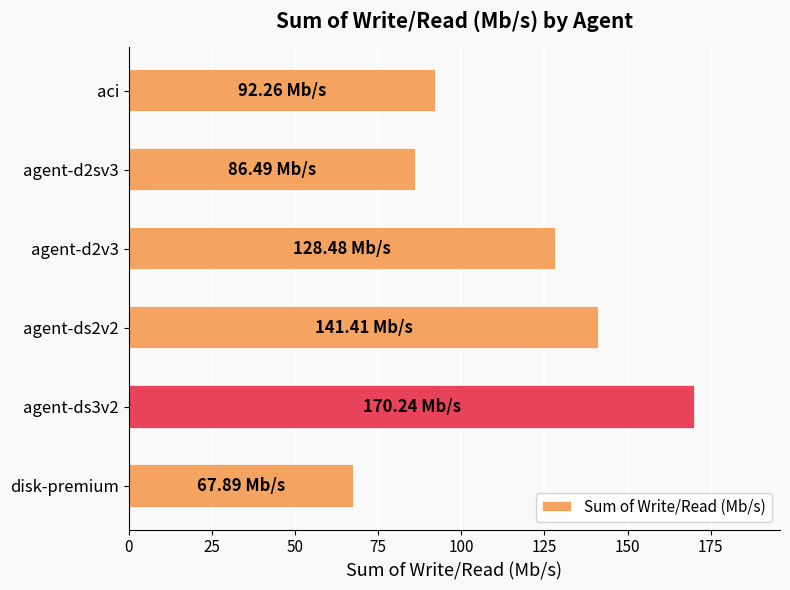

What is the change in value from aci to agent-d2sv3?

-5.8